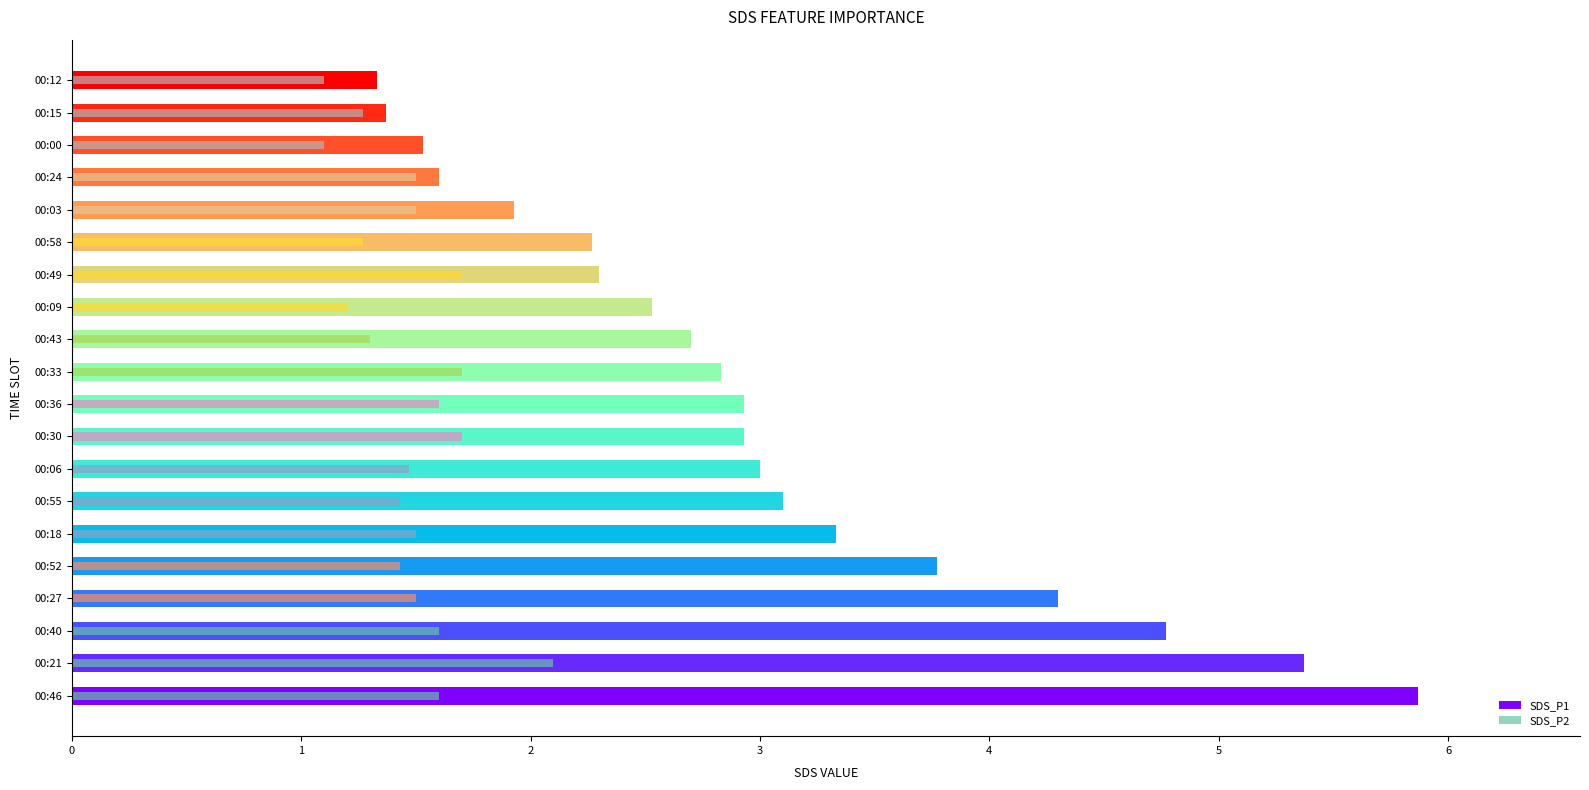

Between 00:58 and 00:00, which series saw the biggest shift?

SDS_P1